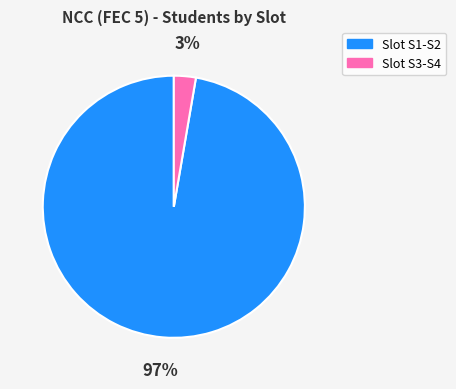

What is the largest slice in the pie chart?

Slot S1-S2